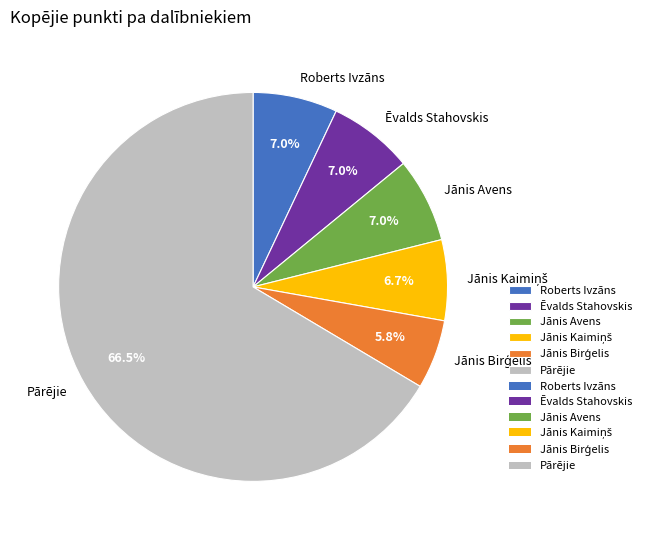

Which slice is the largest?

Pārējie